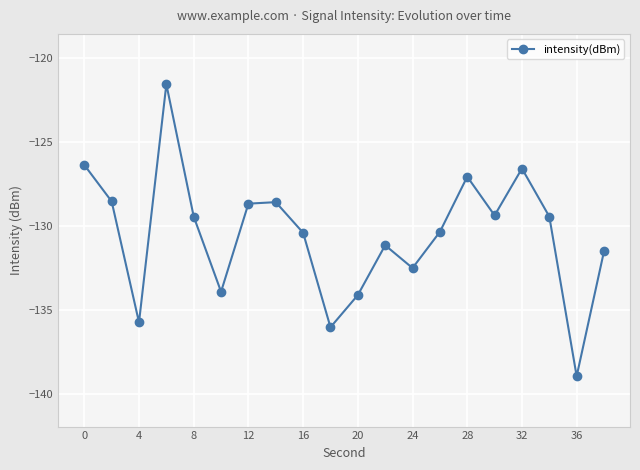

What is the sum of all values?

-2610.2